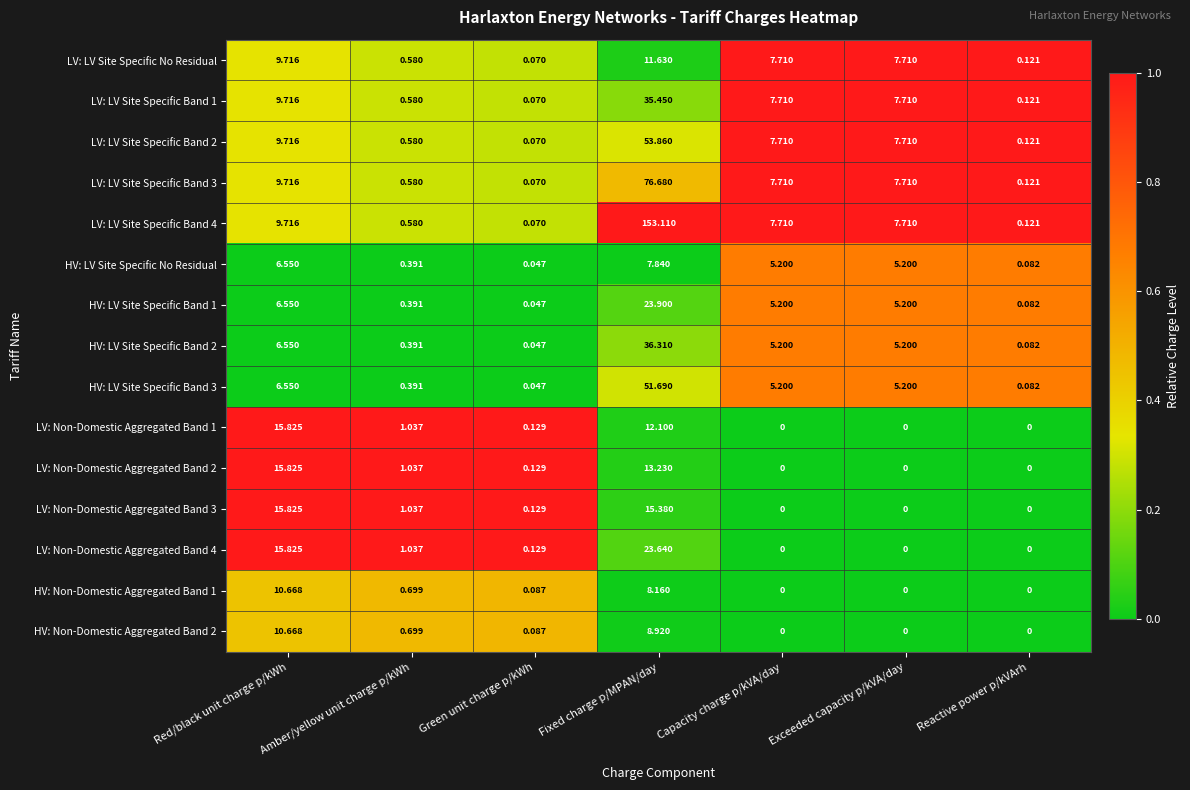

At which category is the sum across all series the highest?

Fixed charge p/MPAN/day